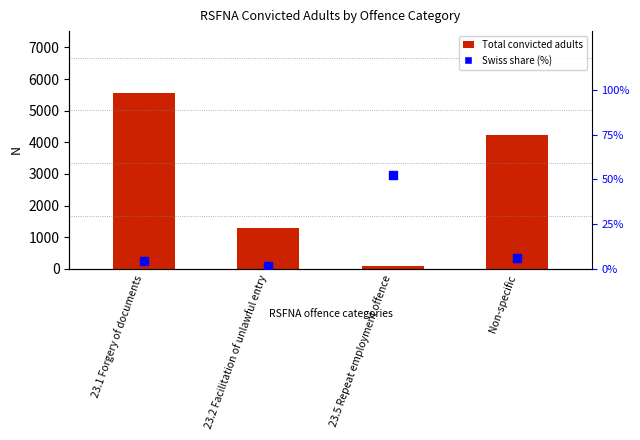

What are all the series names shown in the legend?

Total convicted adults, Swiss share (%)